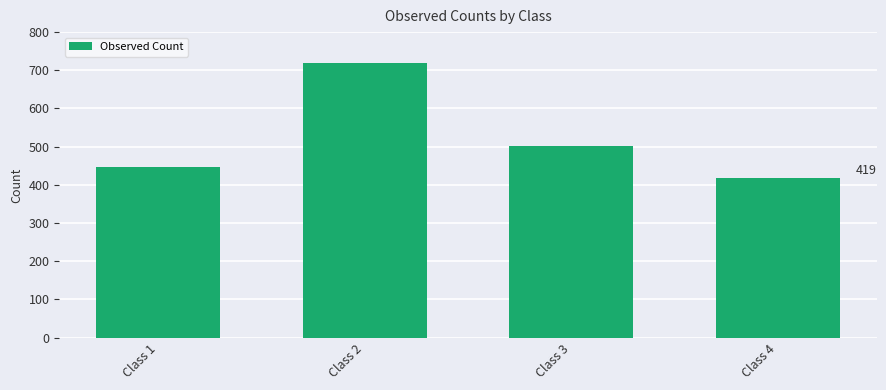

What is the average value?

522